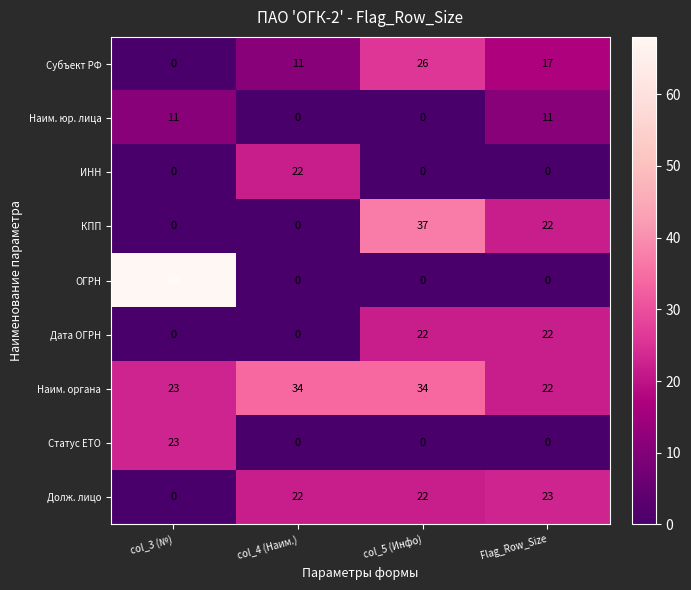

Which series has the largest total across all categories?

Наим. органа